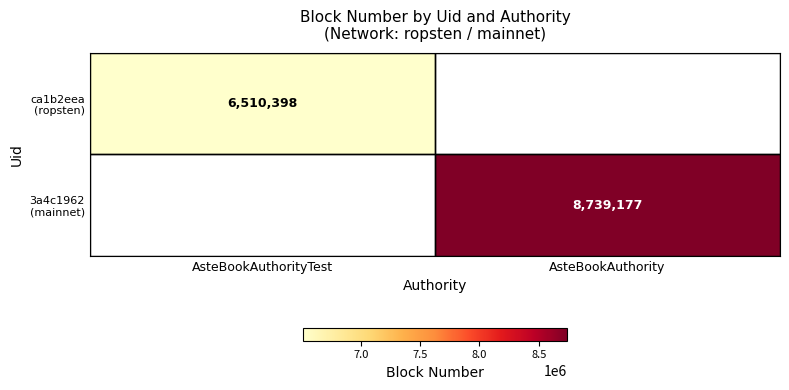

Is the value of 3a4c1962 (mainnet) at AsteBookAuthority greater than the value of ca1b2eea (ropsten) at AsteBookAuthority?

No